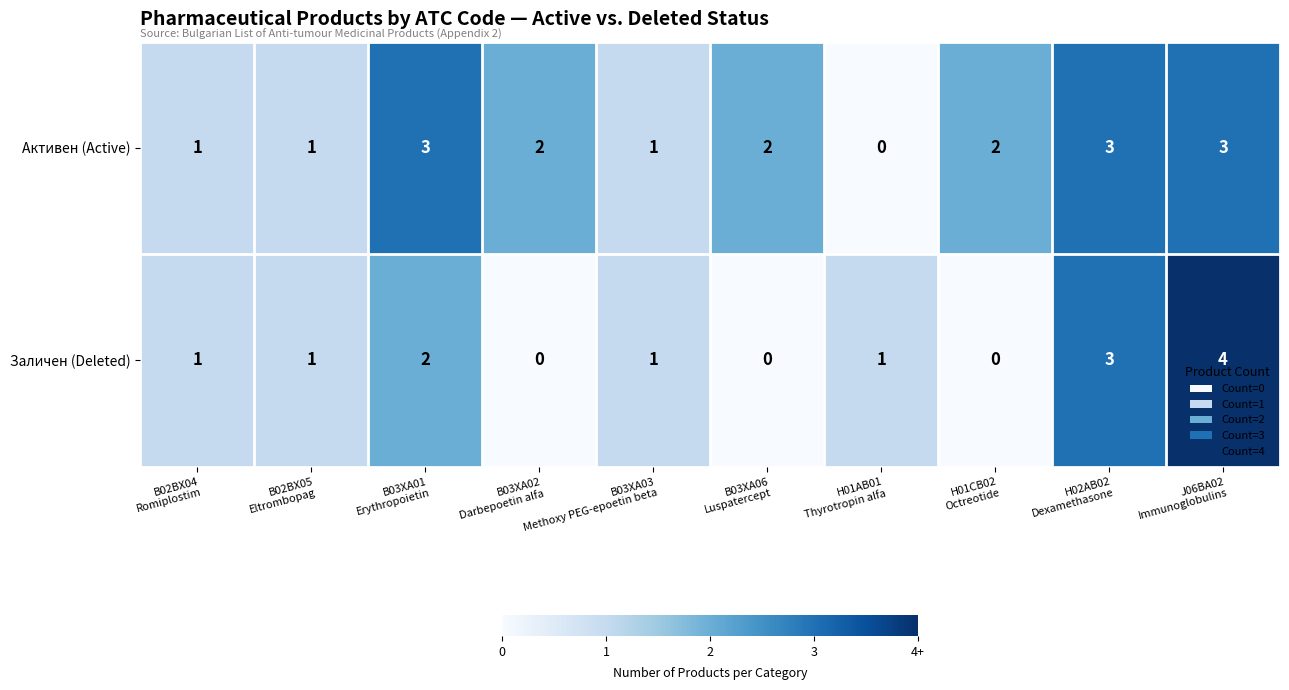

What is the difference between the highest and lowest values at H01CB02
Octreotide?

2